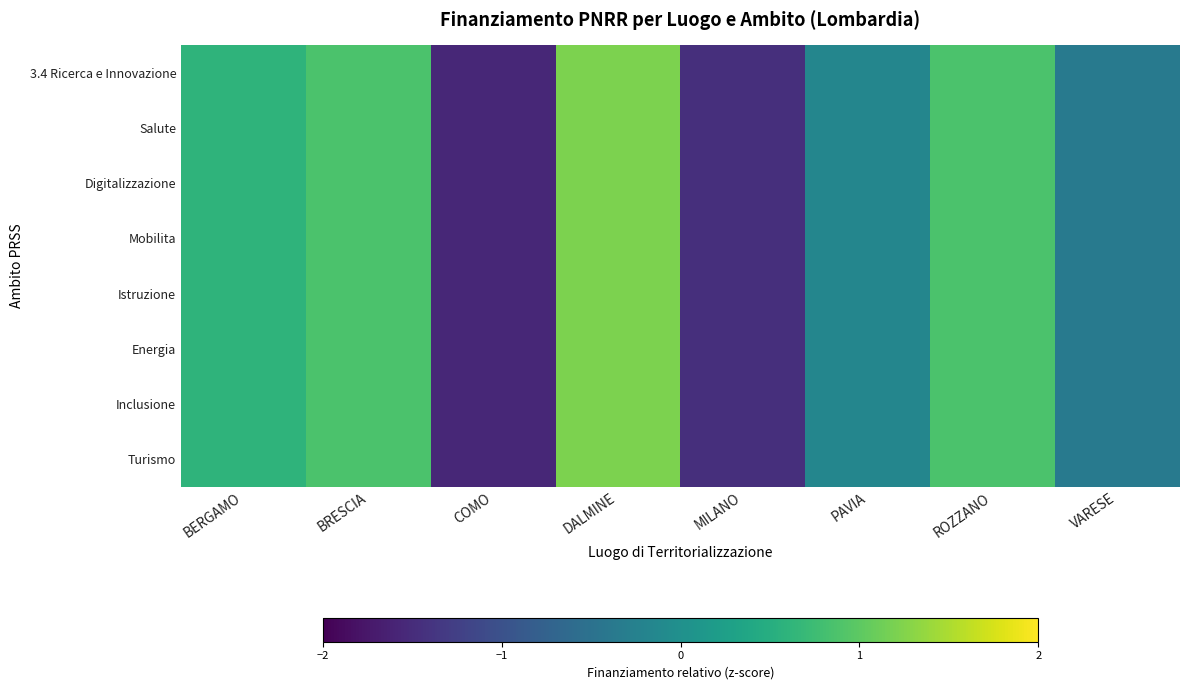

Reading right to left, extract all data points from this chart.

3.4 Ricerca e Innovazione: VARESE=-0.4	ROZZANO=0.9	PAVIA=-0.2	MILANO=-1.5	DALMINE=1.2	COMO=-1.6	BRESCIA=0.9	BERGAMO=0.6
Salute: VARESE=-0.4	ROZZANO=0.9	PAVIA=-0.2	MILANO=-1.5	DALMINE=1.2	COMO=-1.6	BRESCIA=0.9	BERGAMO=0.6
Digitalizzazione: VARESE=-0.4	ROZZANO=0.9	PAVIA=-0.2	MILANO=-1.5	DALMINE=1.2	COMO=-1.6	BRESCIA=0.9	BERGAMO=0.6
Mobilita: VARESE=-0.4	ROZZANO=0.9	PAVIA=-0.2	MILANO=-1.5	DALMINE=1.2	COMO=-1.6	BRESCIA=0.9	BERGAMO=0.6
Istruzione: VARESE=-0.4	ROZZANO=0.9	PAVIA=-0.2	MILANO=-1.5	DALMINE=1.2	COMO=-1.6	BRESCIA=0.9	BERGAMO=0.6
Energia: VARESE=-0.4	ROZZANO=0.9	PAVIA=-0.2	MILANO=-1.5	DALMINE=1.2	COMO=-1.6	BRESCIA=0.9	BERGAMO=0.6
Inclusione: VARESE=-0.4	ROZZANO=0.9	PAVIA=-0.2	MILANO=-1.5	DALMINE=1.2	COMO=-1.6	BRESCIA=0.9	BERGAMO=0.6
Turismo: VARESE=-0.4	ROZZANO=0.9	PAVIA=-0.2	MILANO=-1.5	DALMINE=1.2	COMO=-1.6	BRESCIA=0.9	BERGAMO=0.6